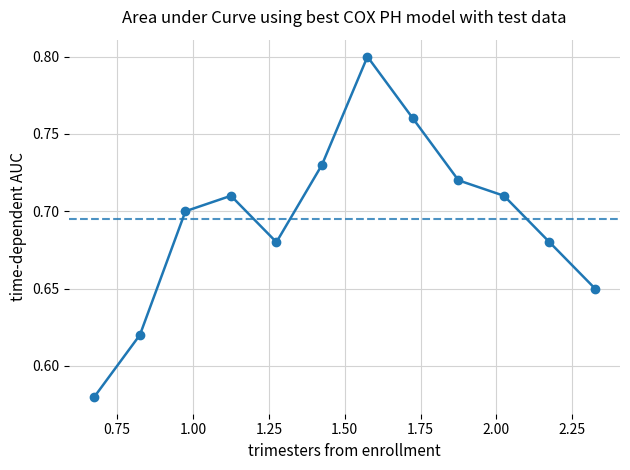

How many interior local valleys (lower than both neighbors) does the data have?

1